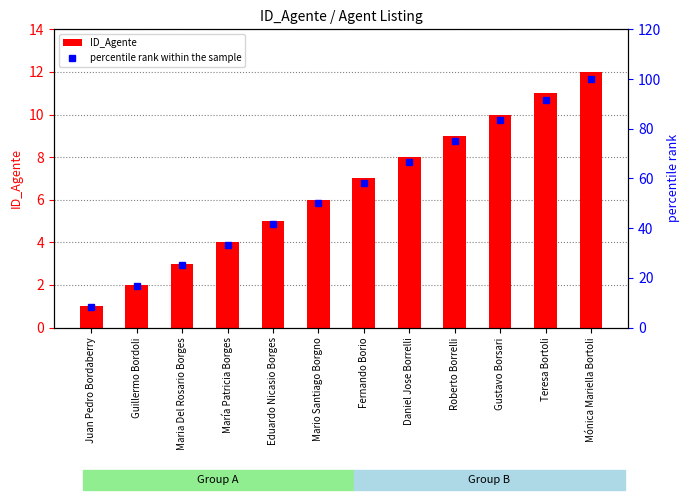

At which category is the sum across all series the highest?

Mónica Mariella Bortoli